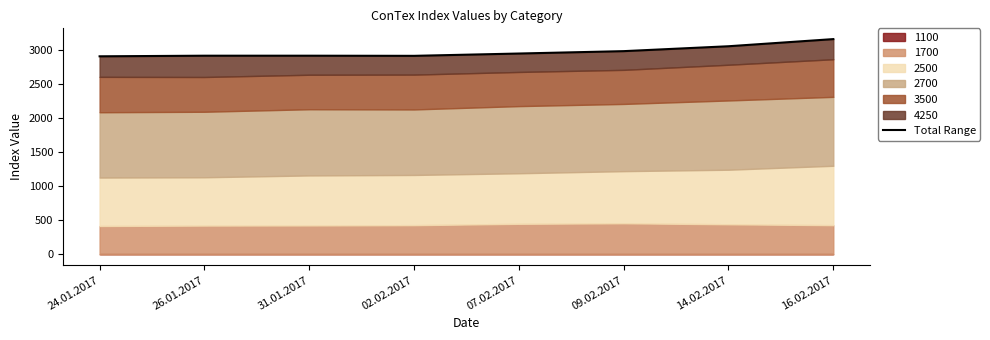

At which label is the value closest to 3039?

14.02.2017